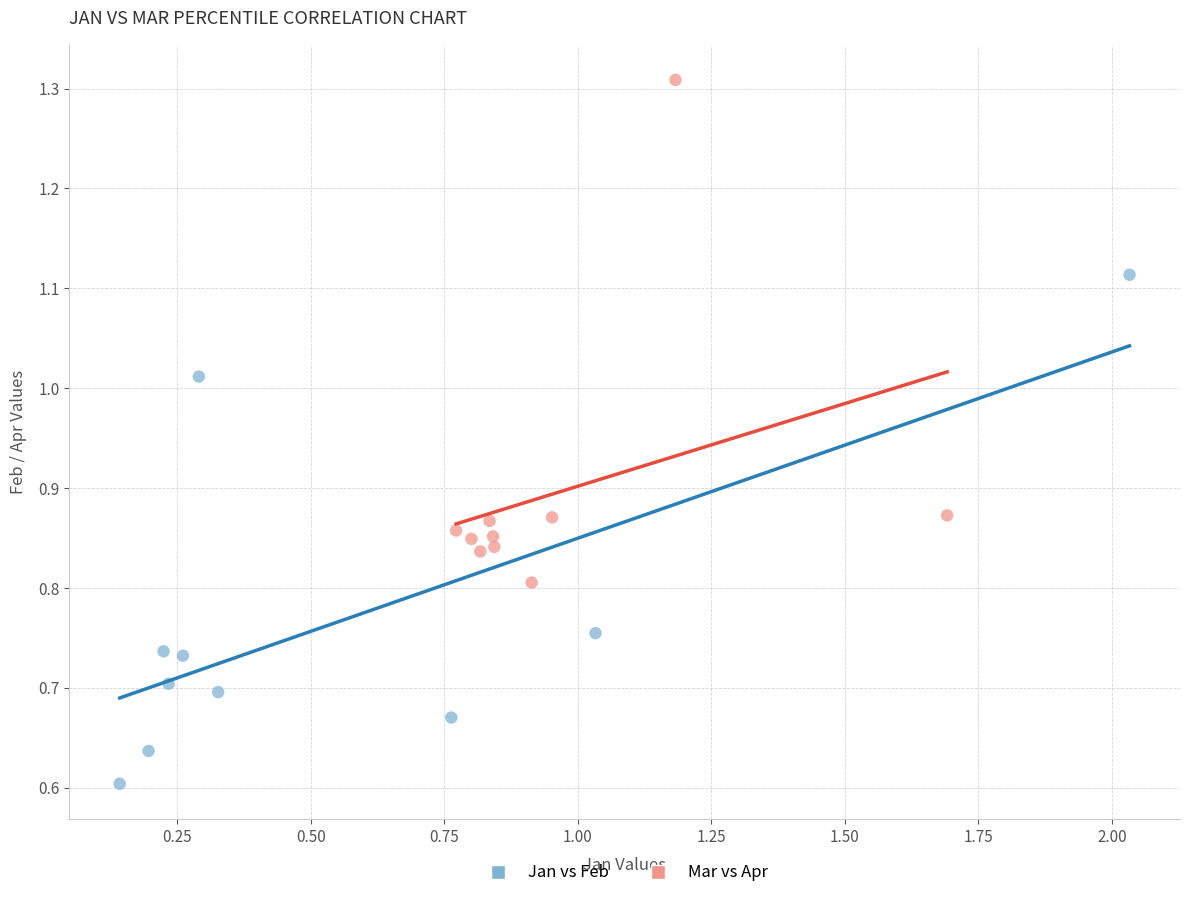

Which series reaches the minimum Y coordinate?

Jan vs Feb